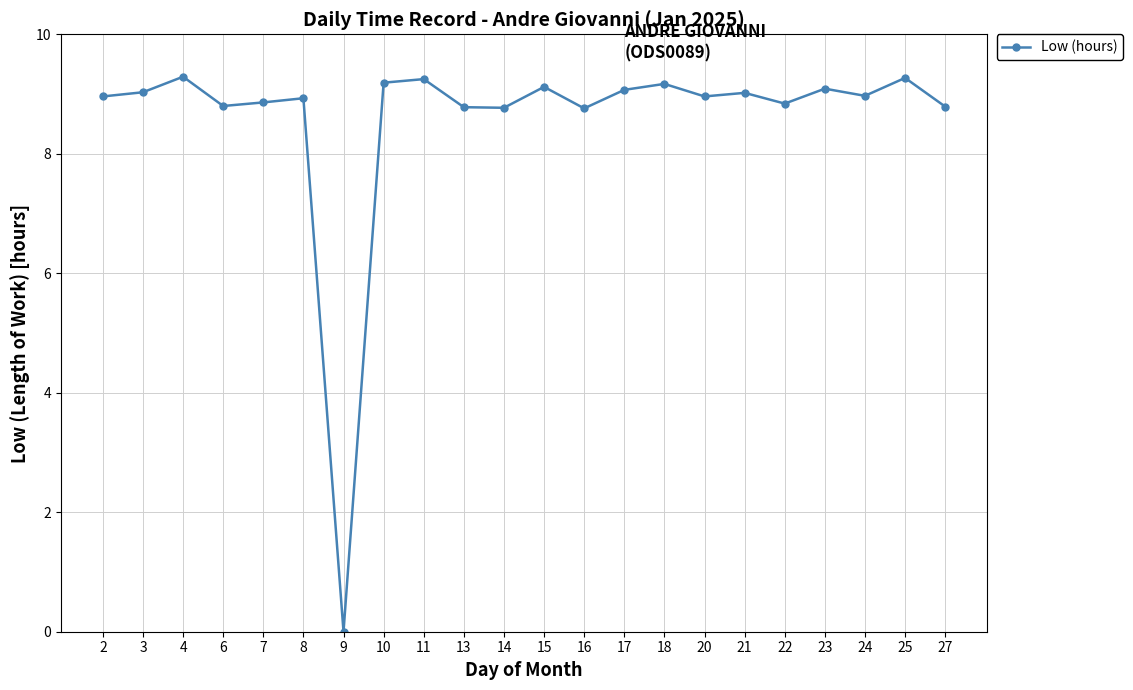

Between 27 and 11, which is larger?

11